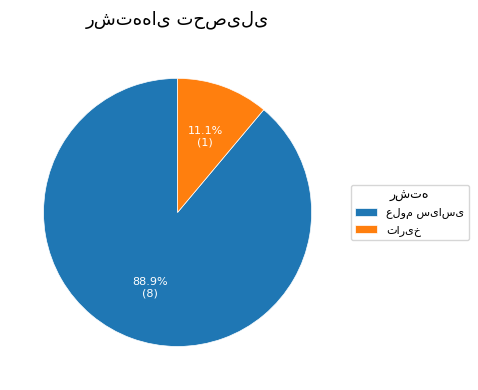

Count the number of slices in the pie.

2